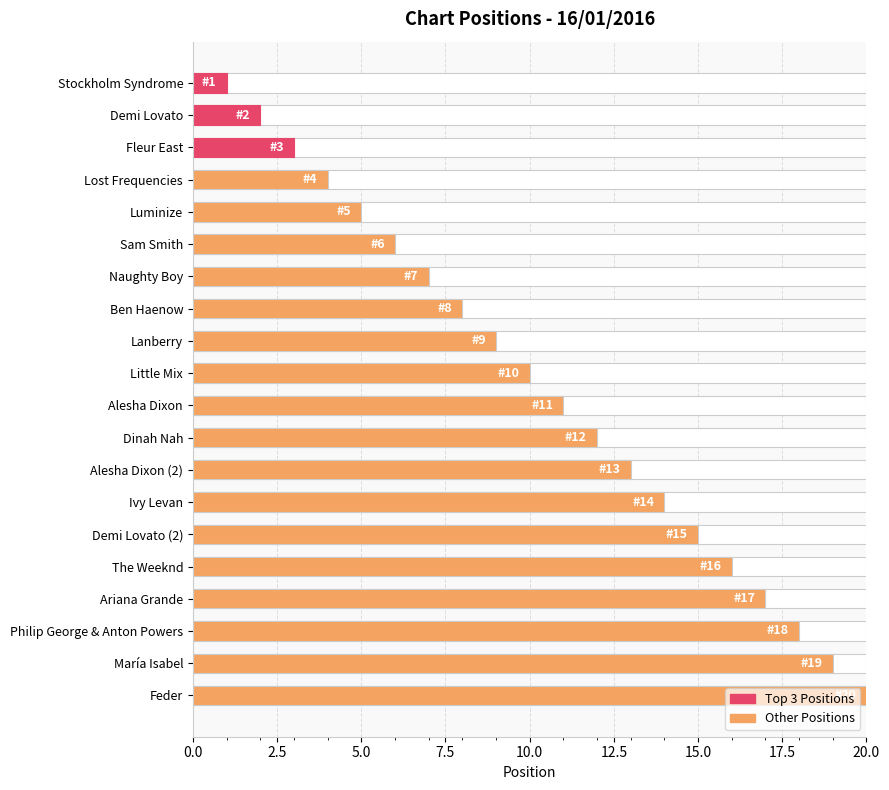

Does the chart contain stacked bars?

No